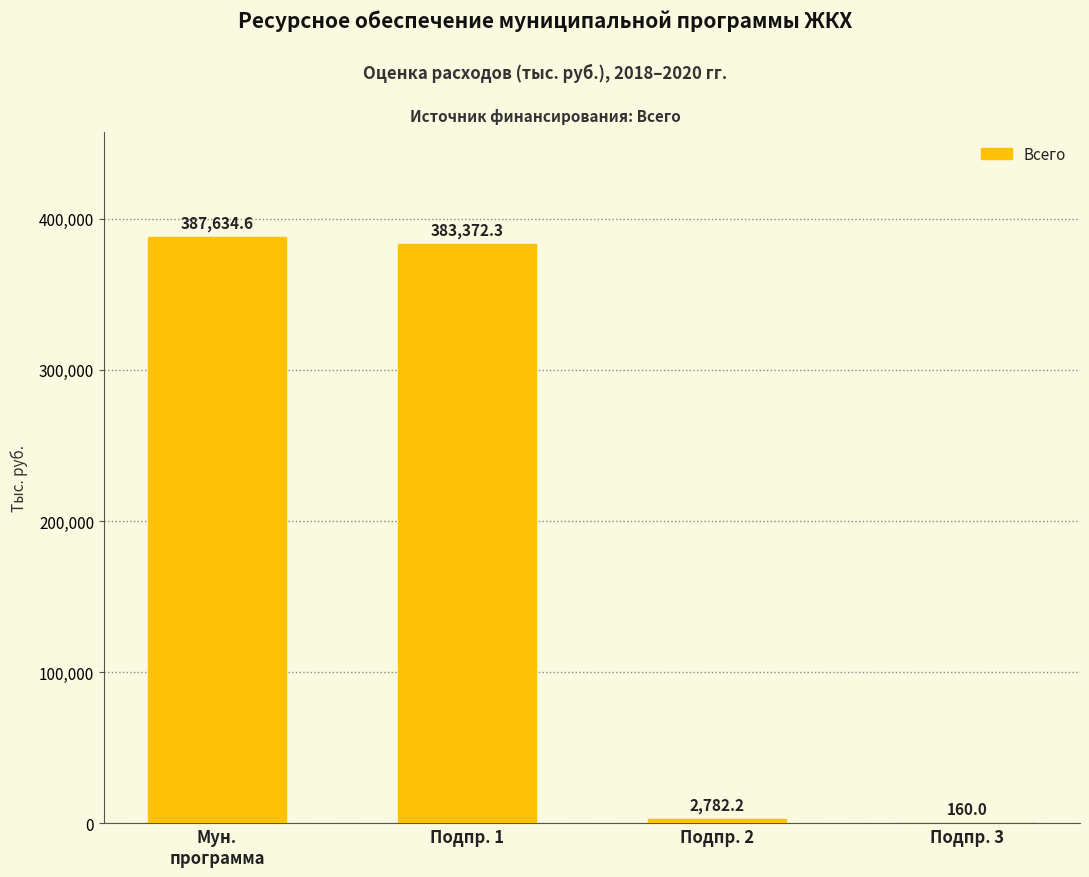

What is the greatest value displayed?

387634.6